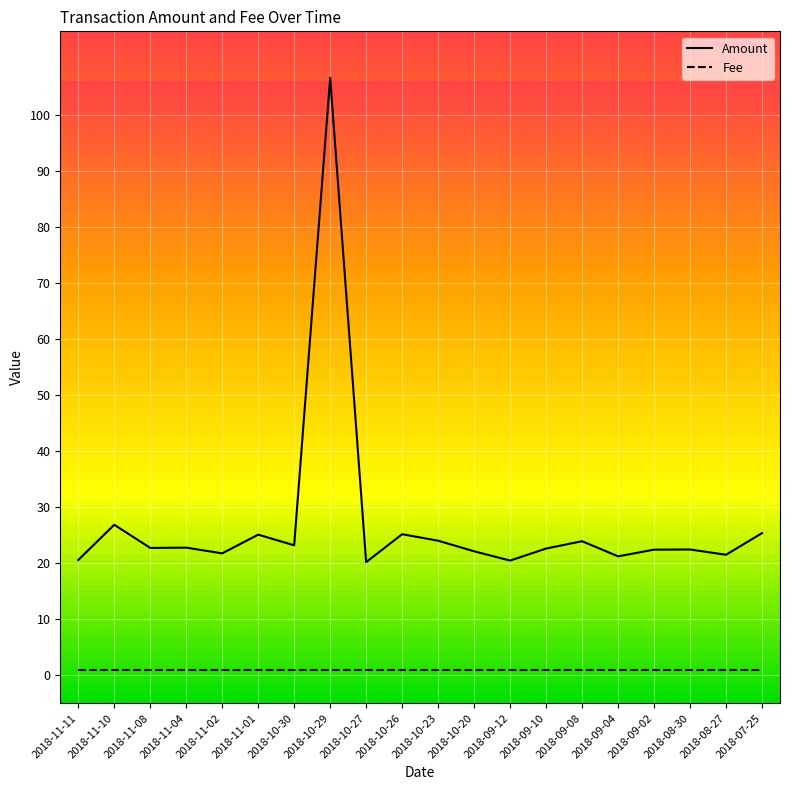

True or false: Fee and Amount intersect in this chart.

False